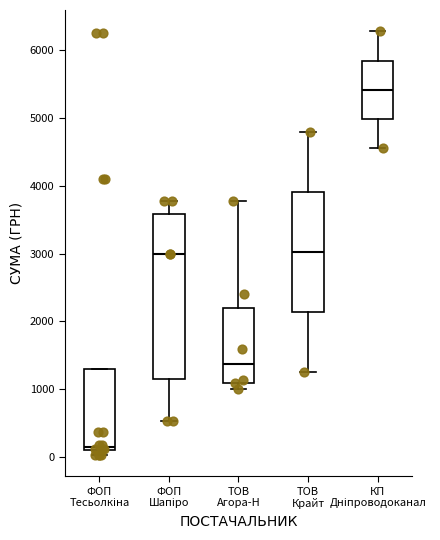

Reading left to right, transcribe this box plot: for each box, give where its median line is, the range the box spans, and where its two whiskers end, as read against the y-axis. The values are not printed on the chart, so give them approximately, as read against the axis.

ФОП Тесьолкіна: median 200, box 100 to 1300, whiskers 0 to 1300
ФОП Шапіро: median 3000, box 1100 to 3600, whiskers 500 to 3800
ТОВ Агора-Н: median 1400, box 1100 to 2200, whiskers 1000 to 3800
ТОВ Крайт: median 3000, box 2100 to 3900, whiskers 1300 to 4800
КП Дніпроводоканал: median 5400, box 5000 to 5800, whiskers 4500 to 6300